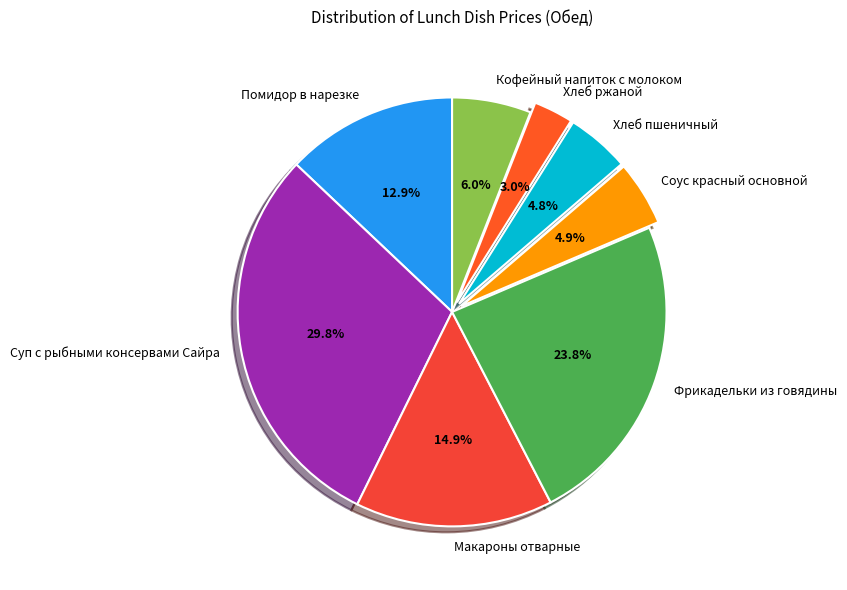

To the nearest percent, what portion does Суп с рыбными консервами Сайра represent?

30%